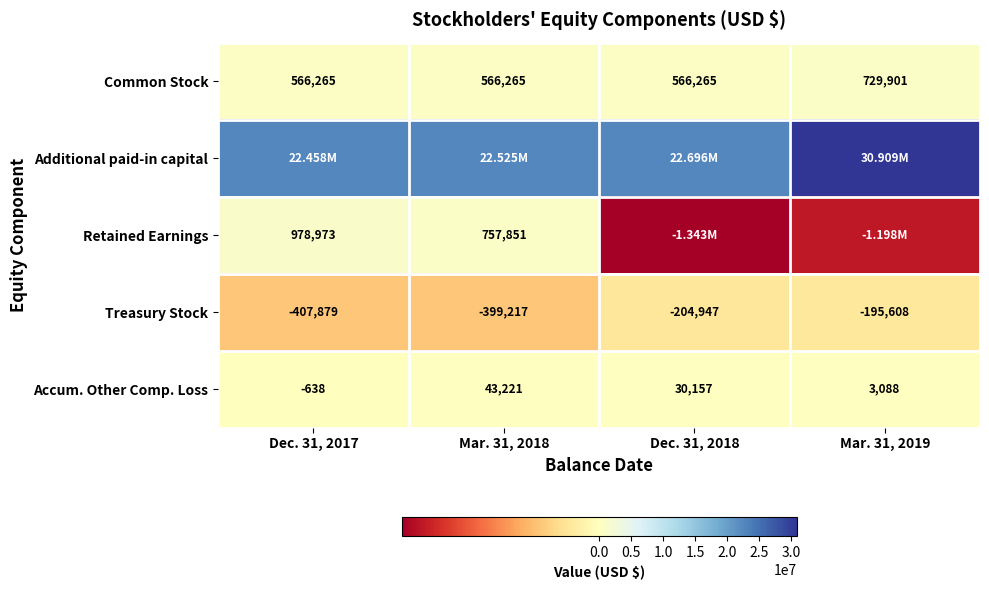

What is the difference between the maximum and minimum values in the Treasury Stock series?

212271